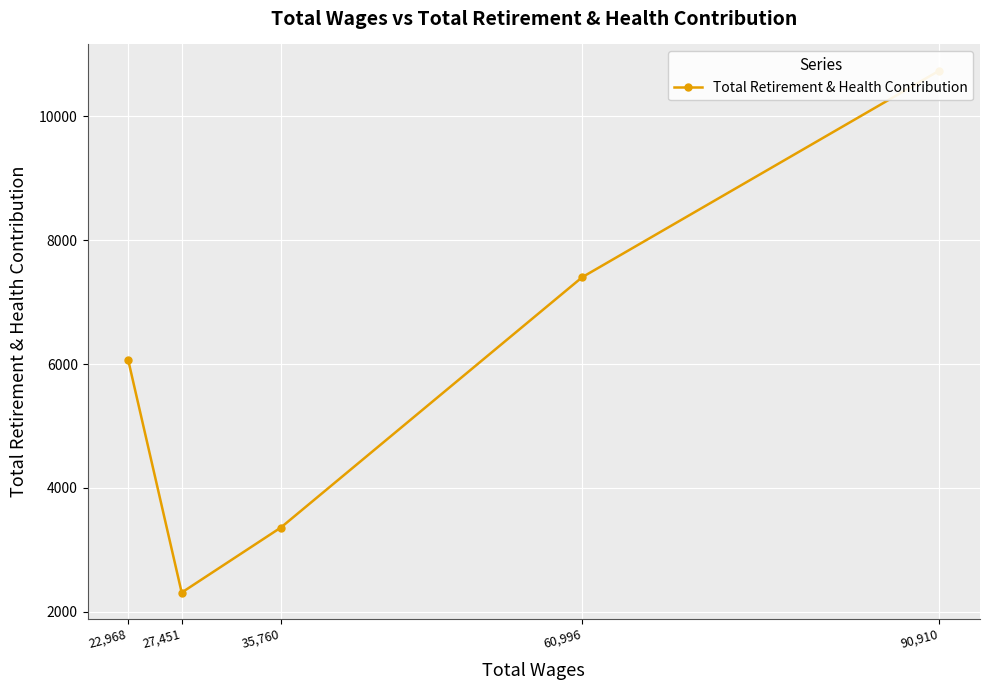

True or false: the data has more than 0 interior local peaks.

False